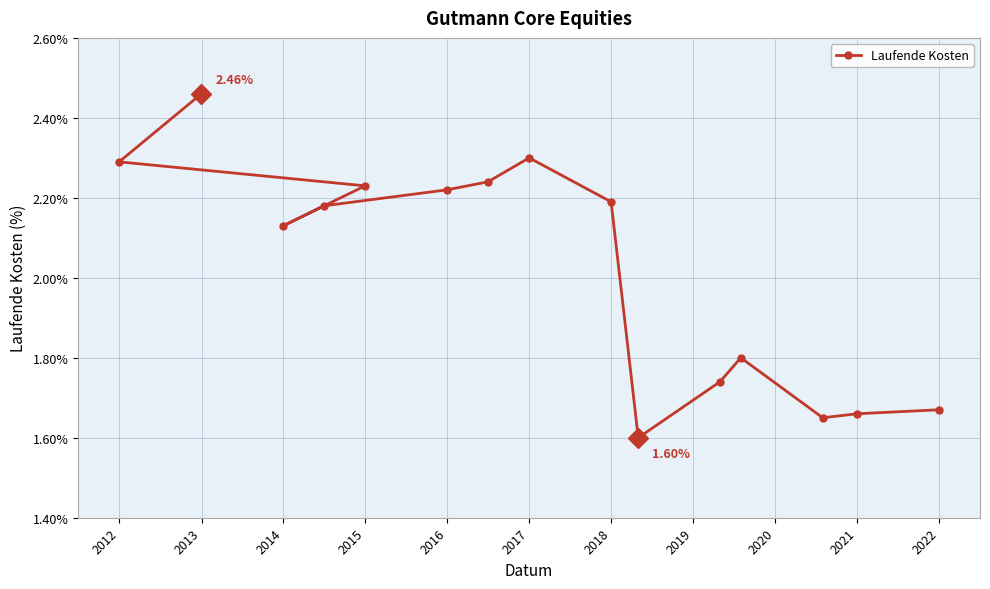

How many lines are shown in the chart?

1